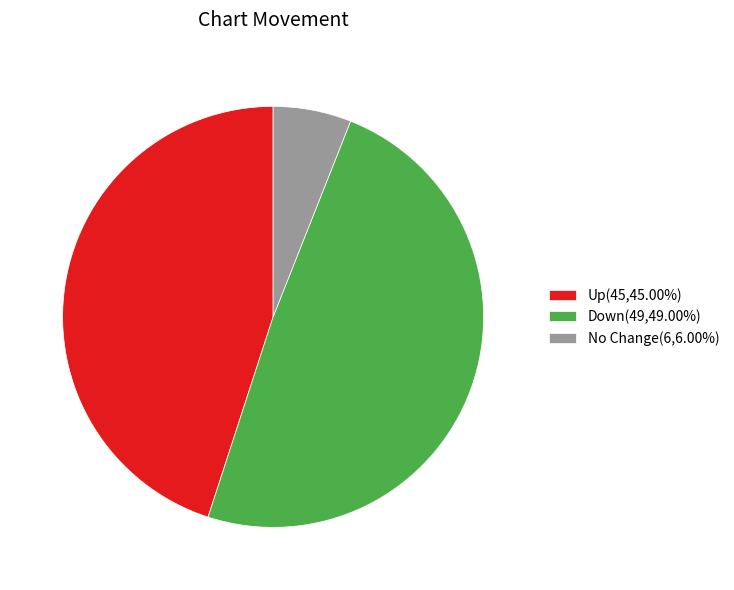

Is there any slice that represents more than half of the pie?

No